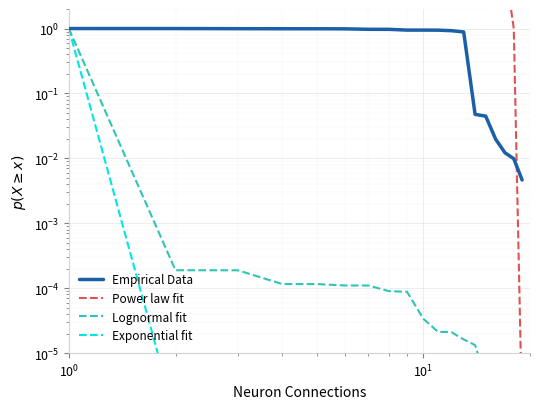

Reading left to right, transcribe all the data shown in this chart.

Empirical Data: 1.0	1.0	1.0	1.0	1.0	1.0	1.0	1.0	0.9	0.9	0.9	0.9	0.9	0.0	0.0	0.0	0.0	0.0	0.0
Power law fit: 1714.0	1705.0	1701.0	1688.0	1645.0	1640.0	196.0	126.0	95.0	92.0	92.0	48.0	45.0	18.0	14.0	13.0	9.0	1.0	0.0
Lognormal fit: 1.0	0.0	0.0	0.0	0.0	0.0	0.0	0.0	0.0	0.0	0.0	0.0	0.0	0.0	0.0	0.0	0.0	0.0	0.0
Exponential fit: 1.0	0.0	0.0	0.0	0.0	0.0	0.0	0.0	0.0	0.0	0.0	0.0	0.0	0.0	0.0	0.0	0.0	0.0	0.0